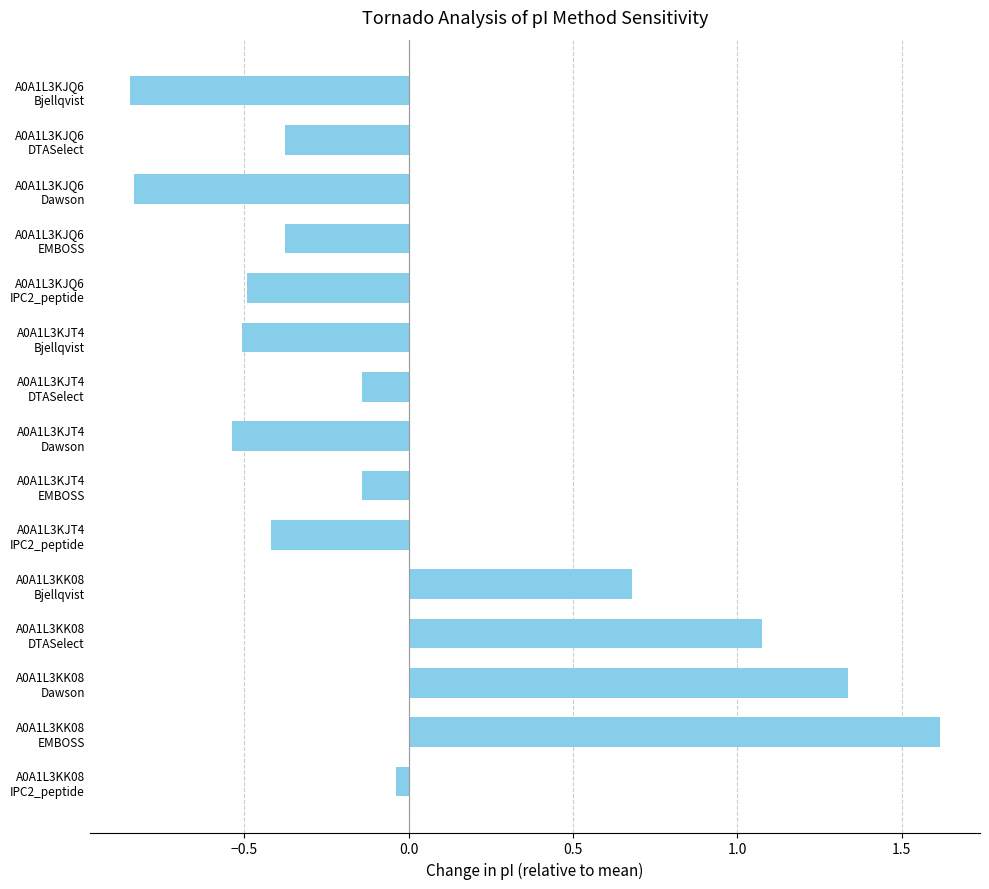

What is the value of the 4th bar from the top?

-0.4